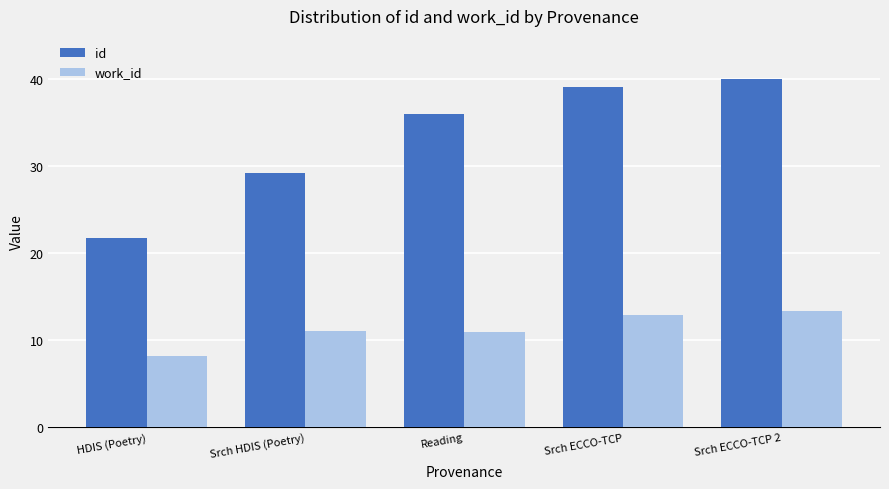

What is the total value across all series at Srch ECCO-TCP?

52.1